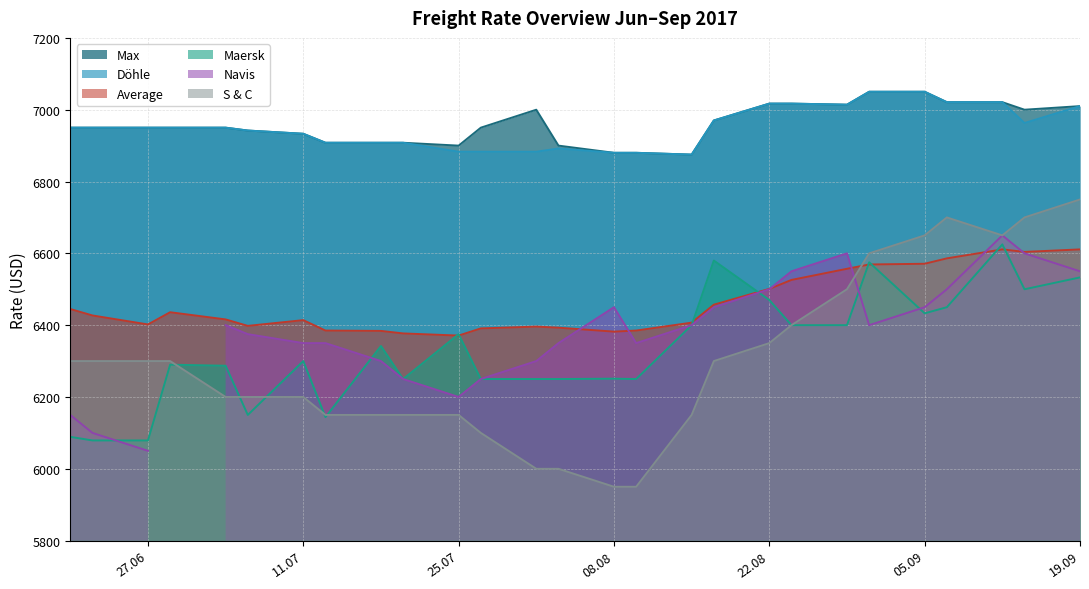

What is the label of the 6th point from the left?

06.07.2017